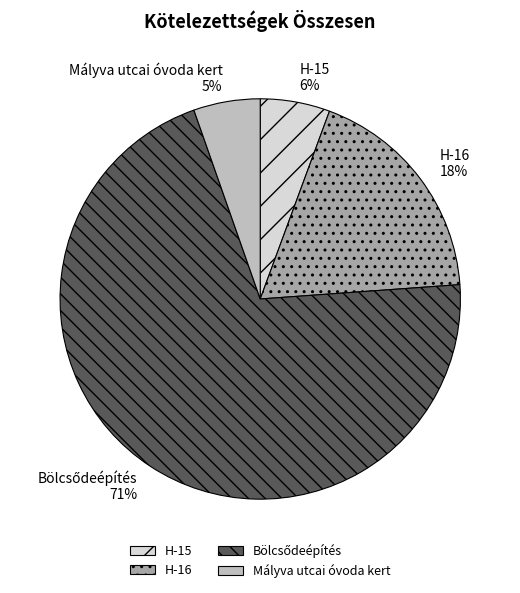

Do Mályva utcai óvoda kert and H-15 together represent more than half of the pie?

No